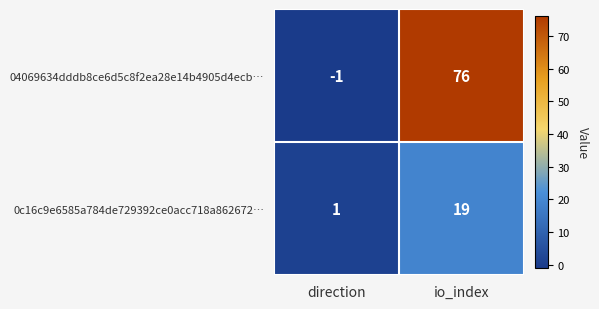

Which category has the highest value in the 04069634dddb8ce6d5c8f2ea28e14b4905d4ecb… series?

io_index